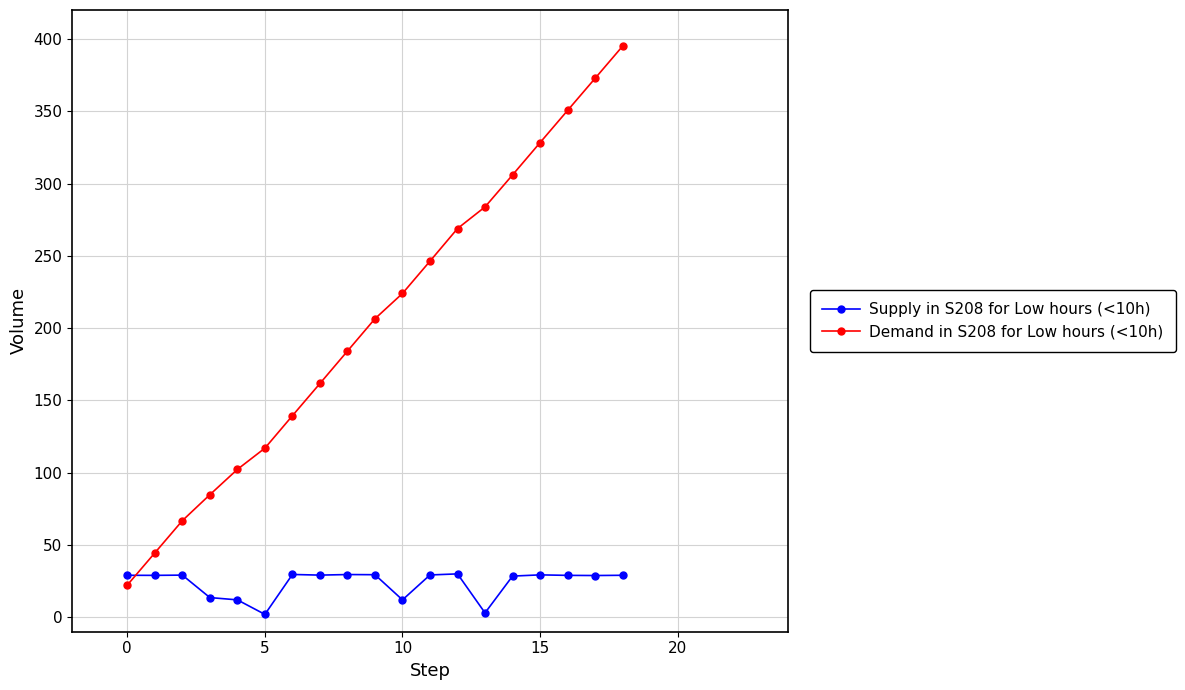

What is the maximum value for Demand in S208 for Low hours (<10h)?

395.0